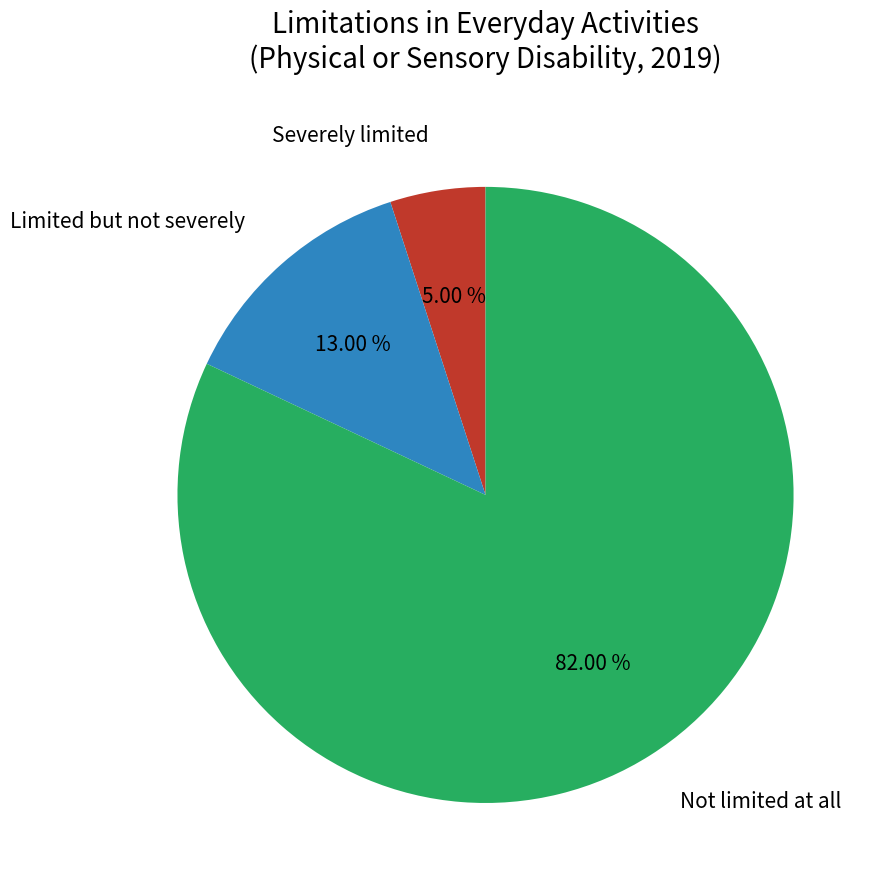

What percentage is NOT represented by Limited but not severely?

87.0%